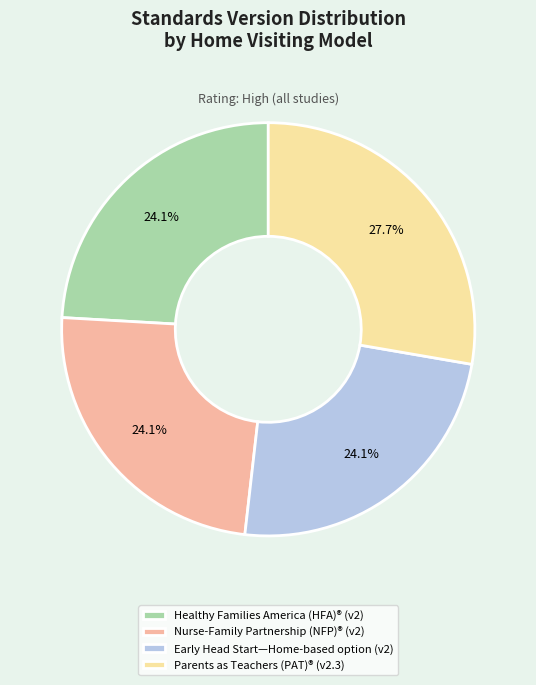

To the nearest percent, what is the average slice percentage?

25%